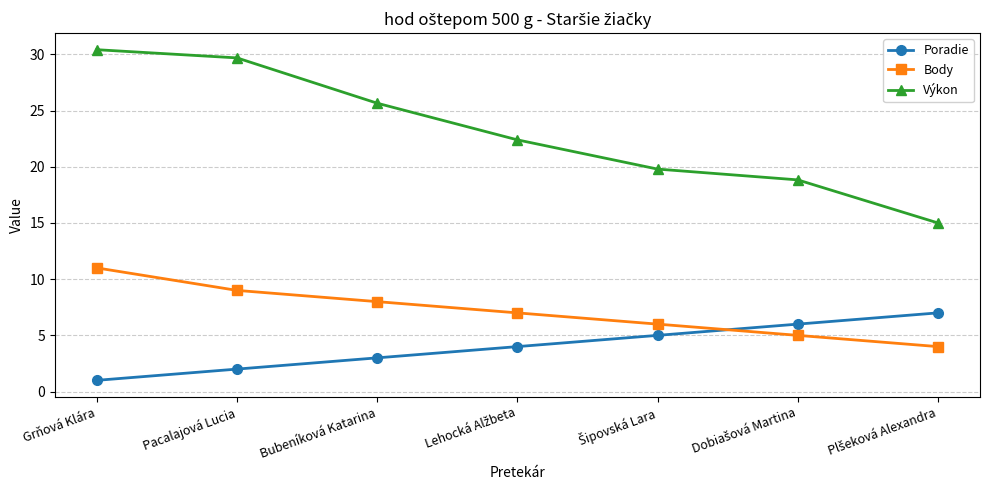

Which series has the largest total across all categories?

Výkon